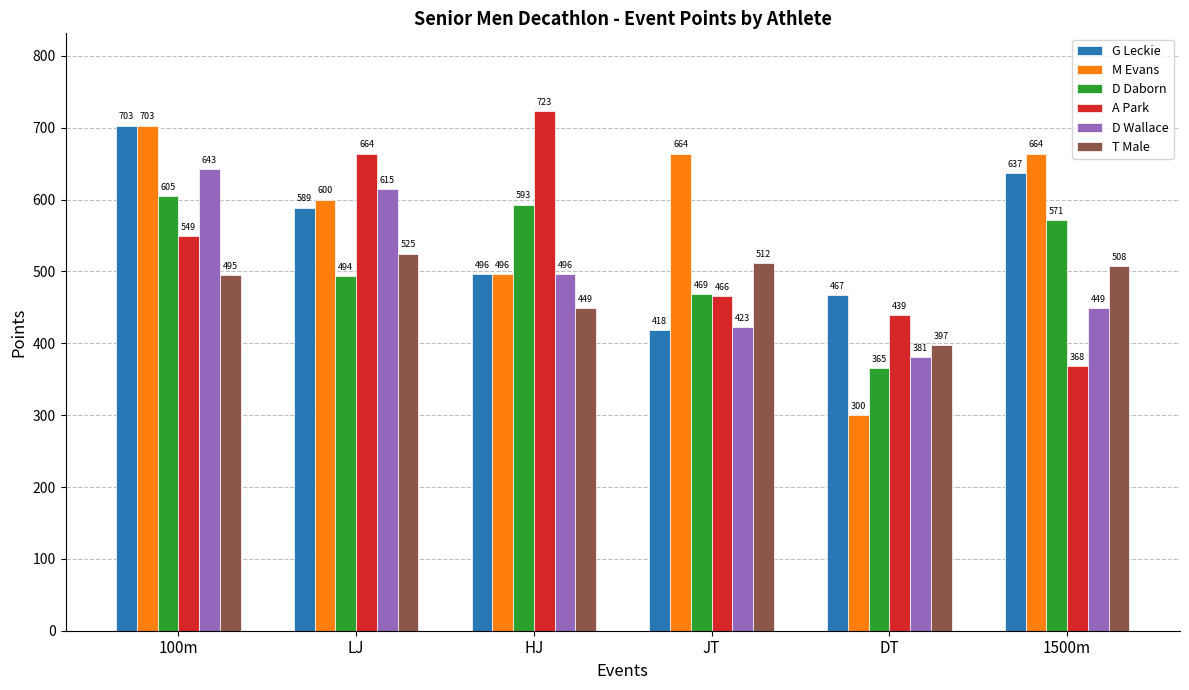

Reading left to right, transcribe all the data shown in this chart.

G Leckie: 100m=703	LJ=589	HJ=496	JT=418	DT=467	1500m=637
M Evans: 100m=703	LJ=600	HJ=496	JT=664	DT=300	1500m=664
D Daborn: 100m=605	LJ=494	HJ=593	JT=469	DT=365	1500m=571
A Park: 100m=549	LJ=664	HJ=723	JT=466	DT=439	1500m=368
D Wallace: 100m=643	LJ=615	HJ=496	JT=423	DT=381	1500m=449
T Male: 100m=495	LJ=525	HJ=449	JT=512	DT=397	1500m=508